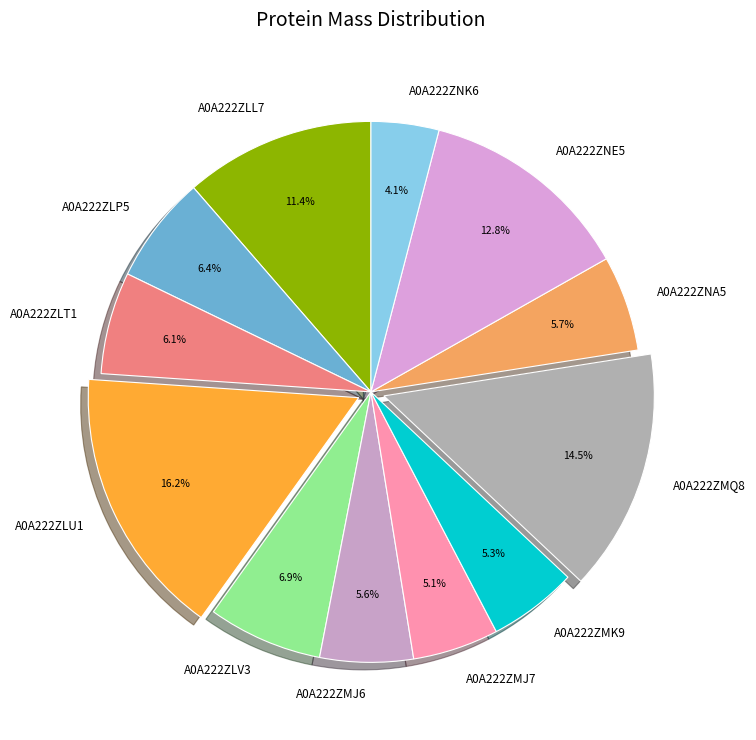

Count the number of slices in the pie.

12